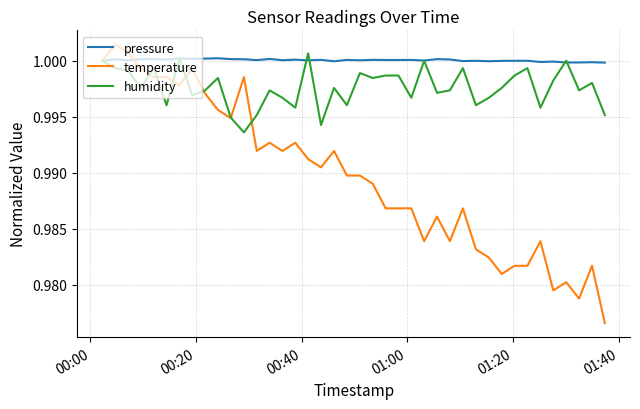

Which series has the widest spread of values?

temperature